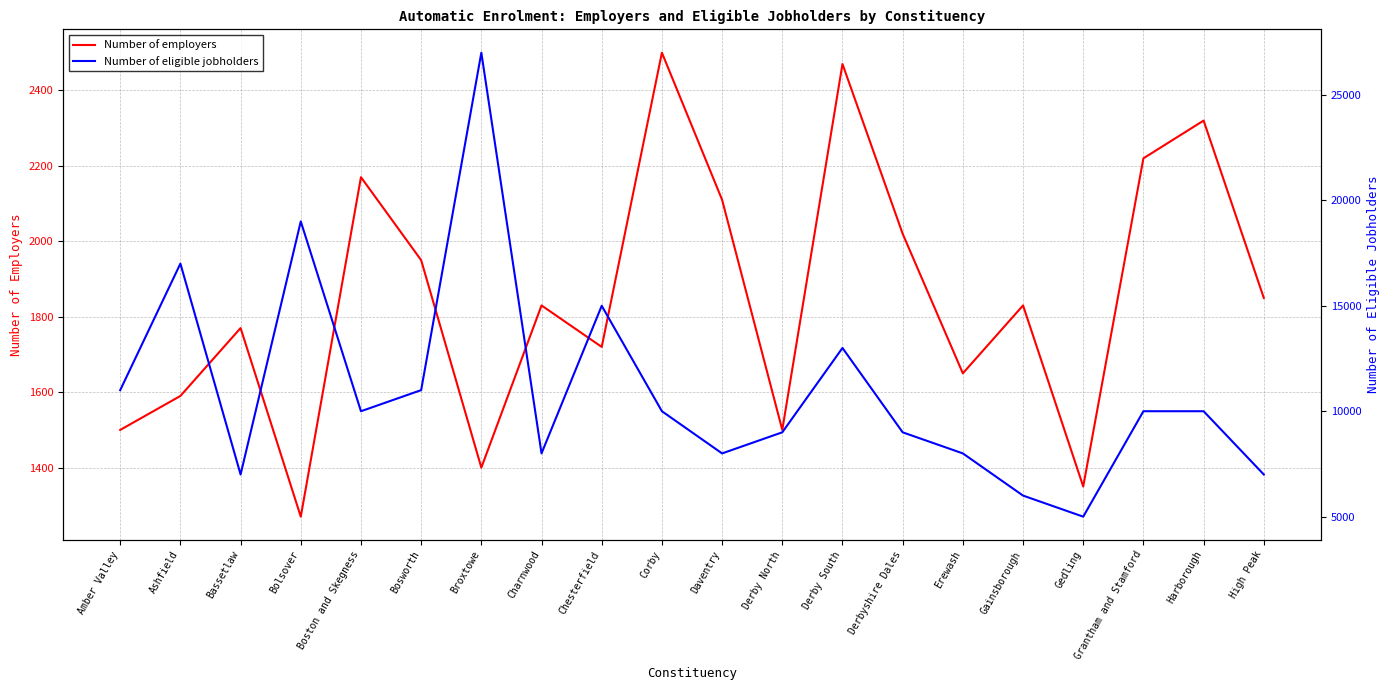

Is the value of Number of eligible jobholders at Grantham and Stamford greater than the value of Number of employers at Harborough?

Yes